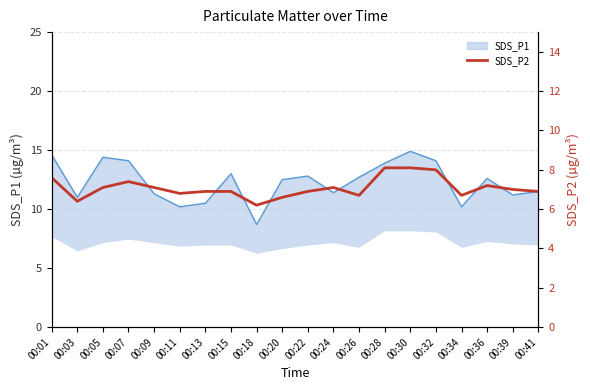

Is it true that SDS_P1 equals 7.2 at 00:39?

False